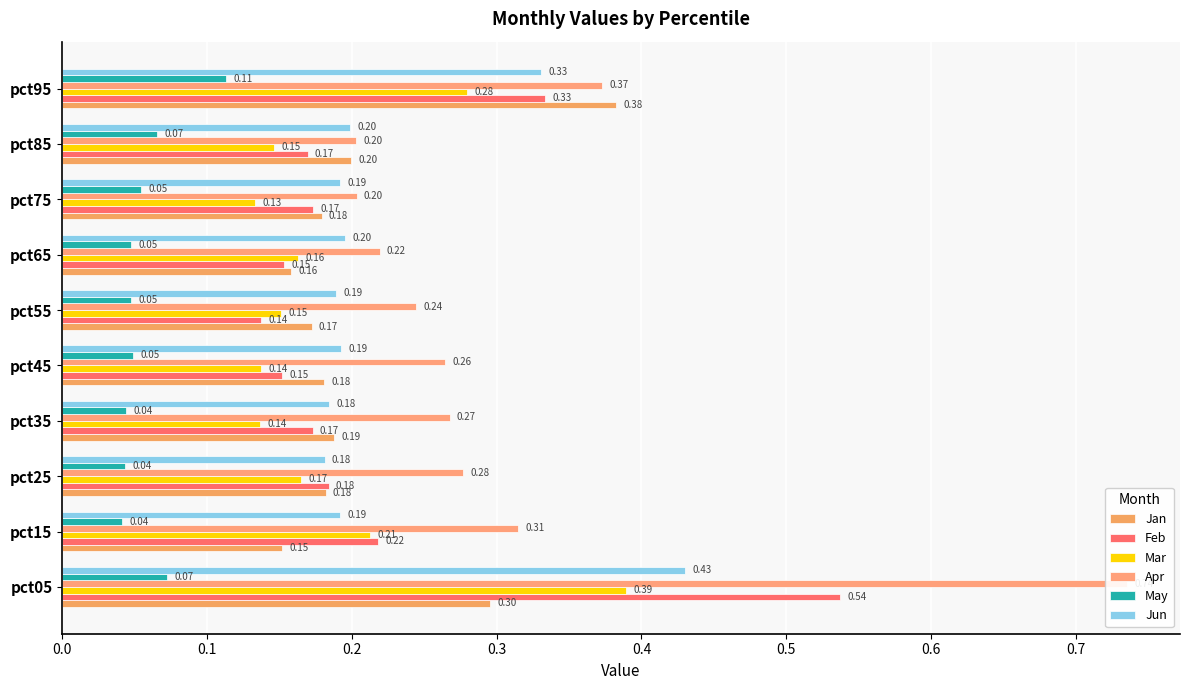

What is the sum of all May values?

0.6